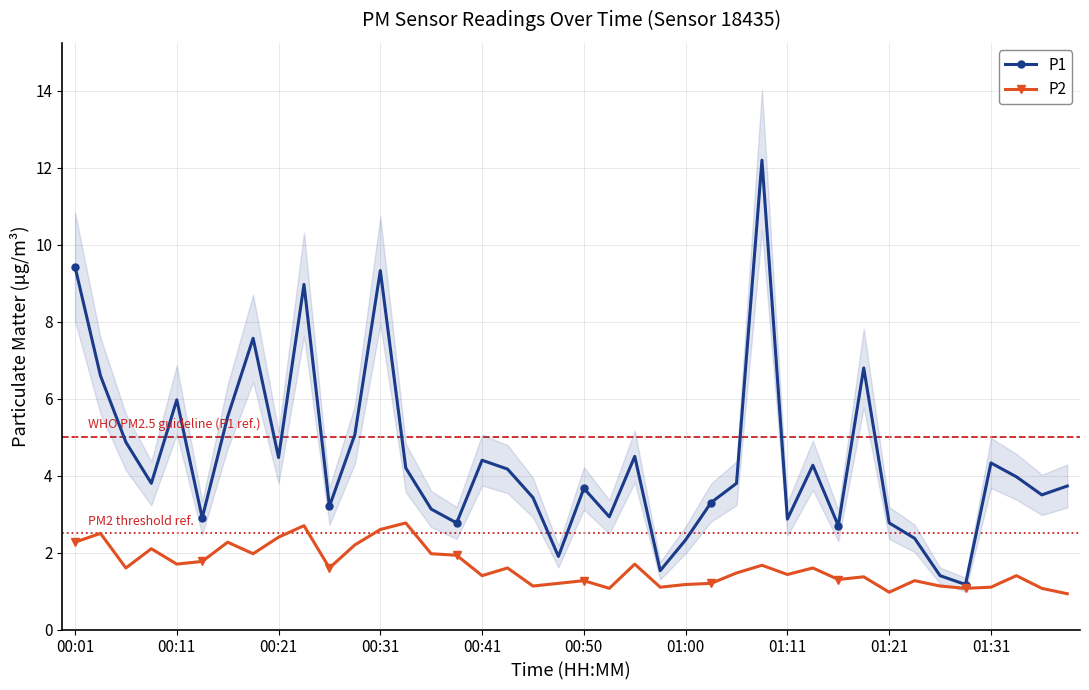

What is the difference between the maximum and minimum values in the P1 series?

11.0